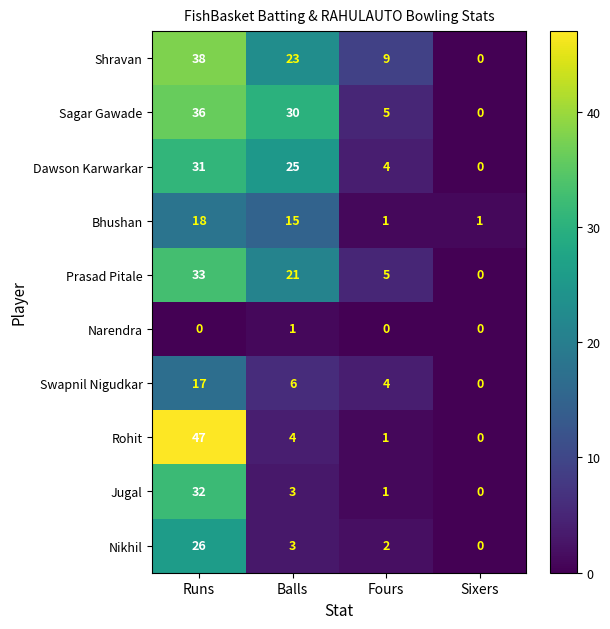

What is the greatest value displayed?

47